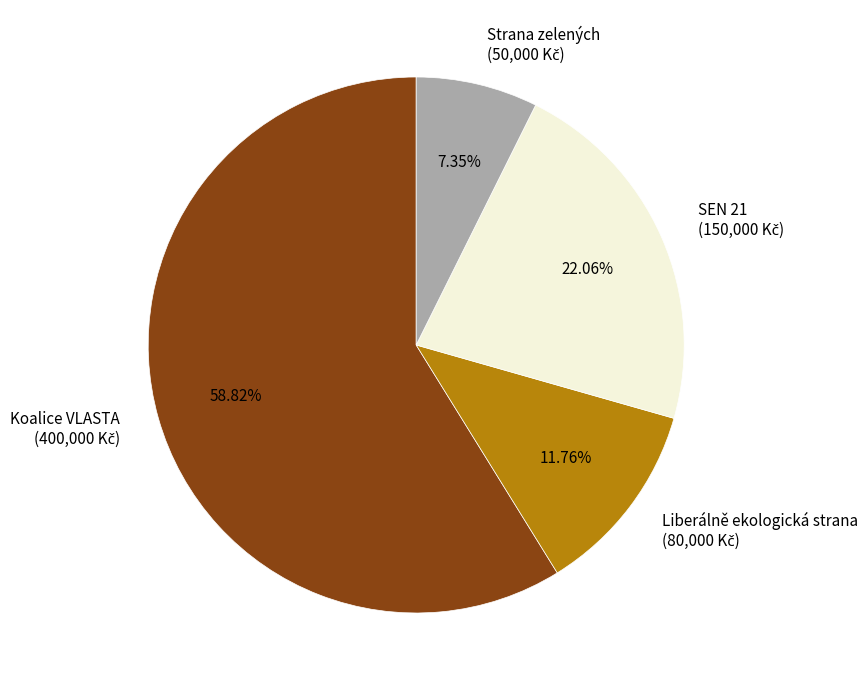

What percentage is the Koalice VLASTA slice, to the nearest percent?

59%